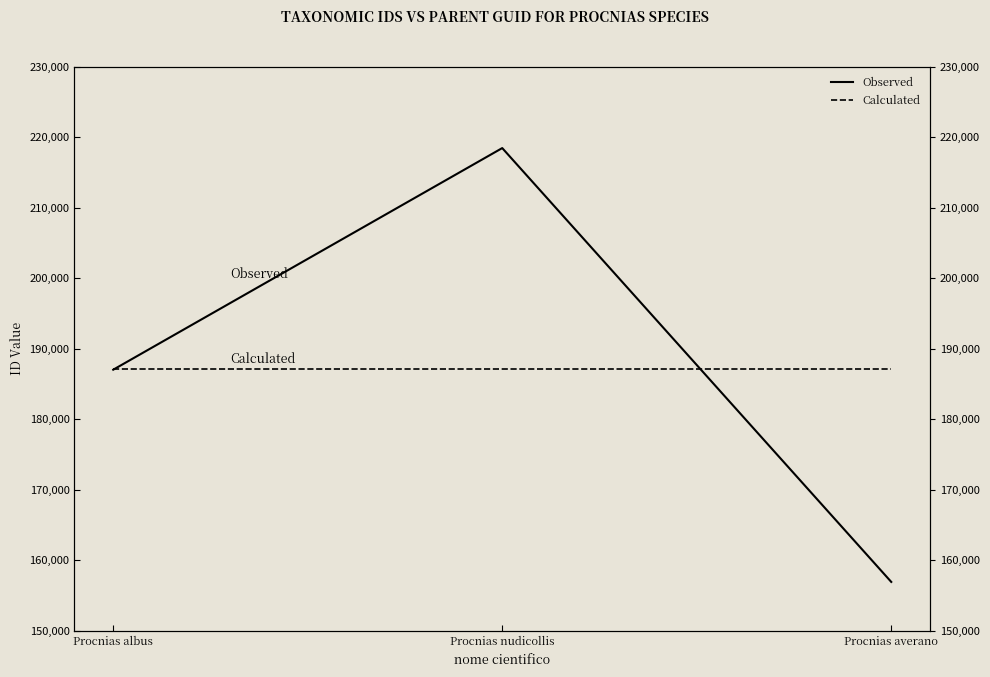

What are all the series names shown in the legend?

Observed, Calculated